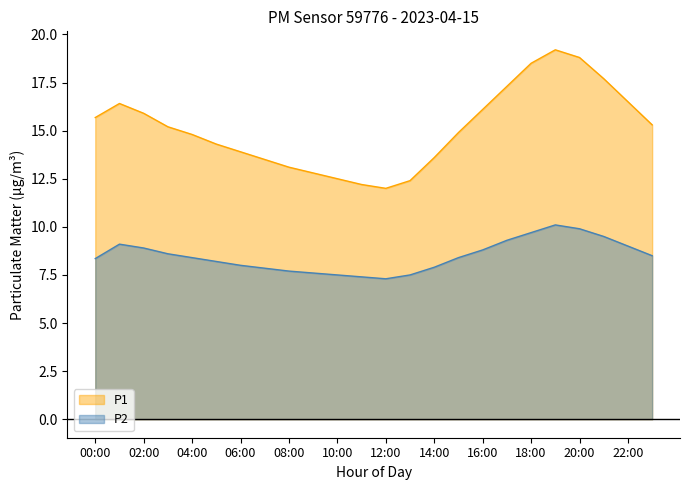

What is the average value of the P1 series?

15.1